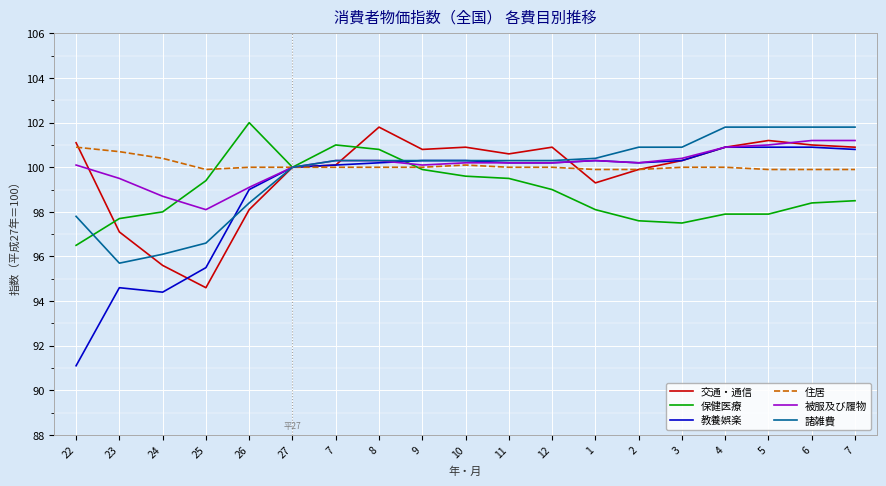

Does the chart have visible grid lines?

Yes